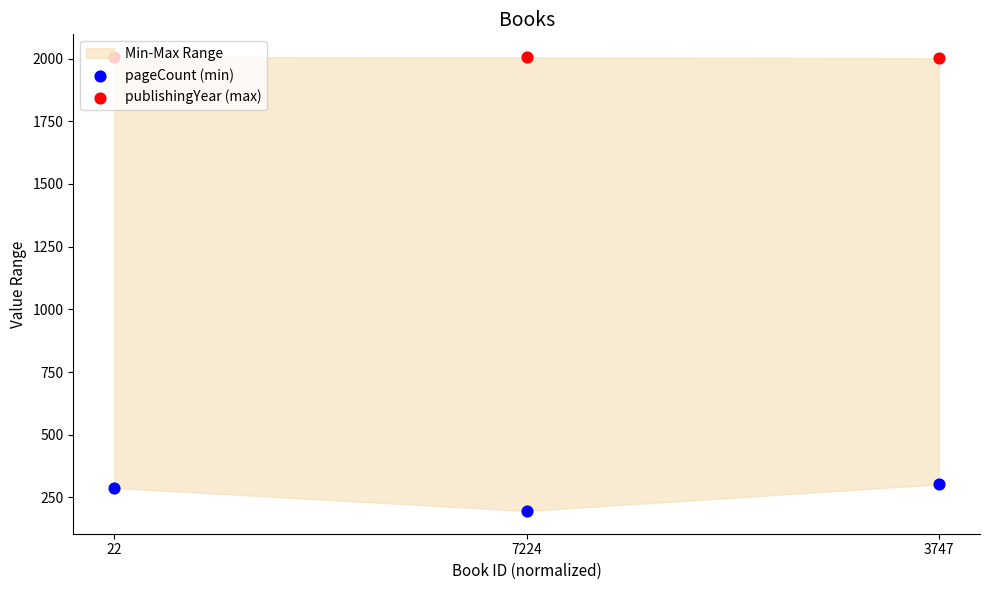

What are all the series names shown in the legend?

pageCount (min), publishingYear (max)